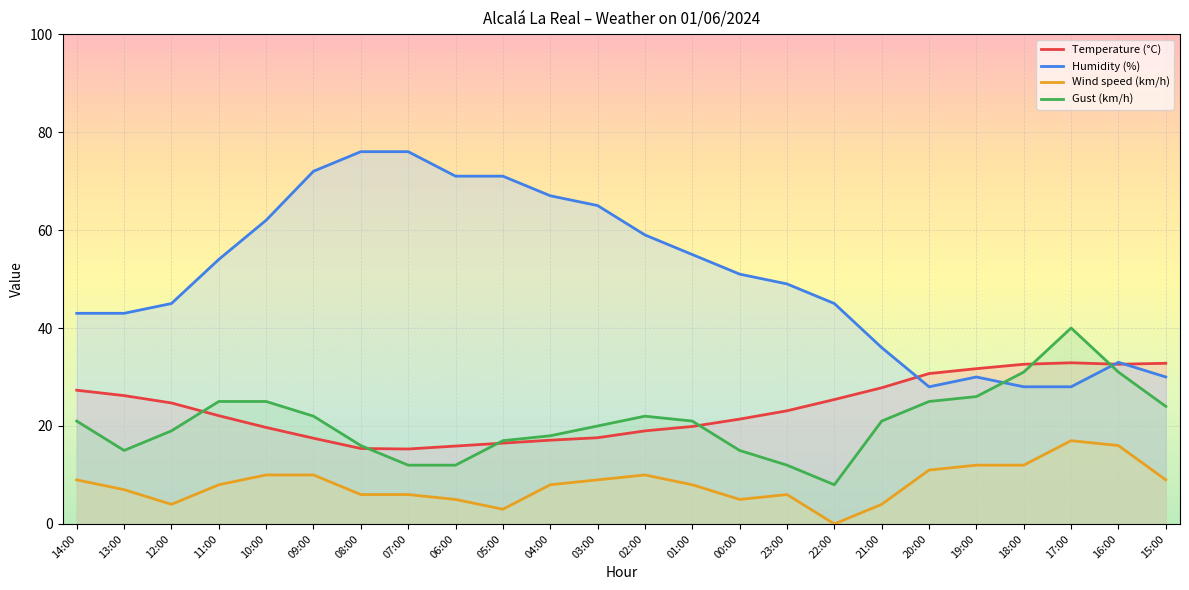

What is the label of the 2nd point from the left?

13:00